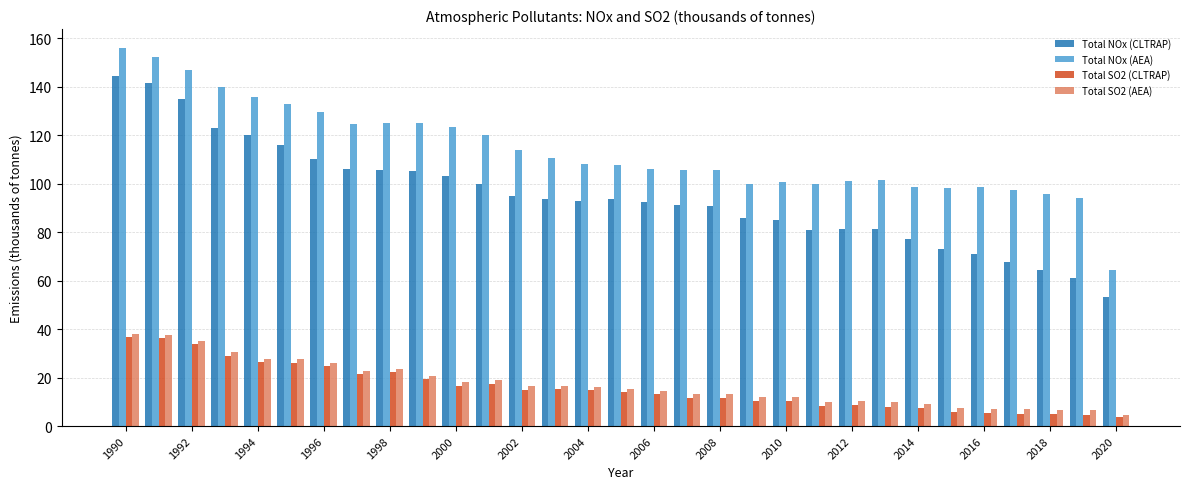

What is the difference between the maximum and minimum values in the Total SO2 (AEA) series?

33.4